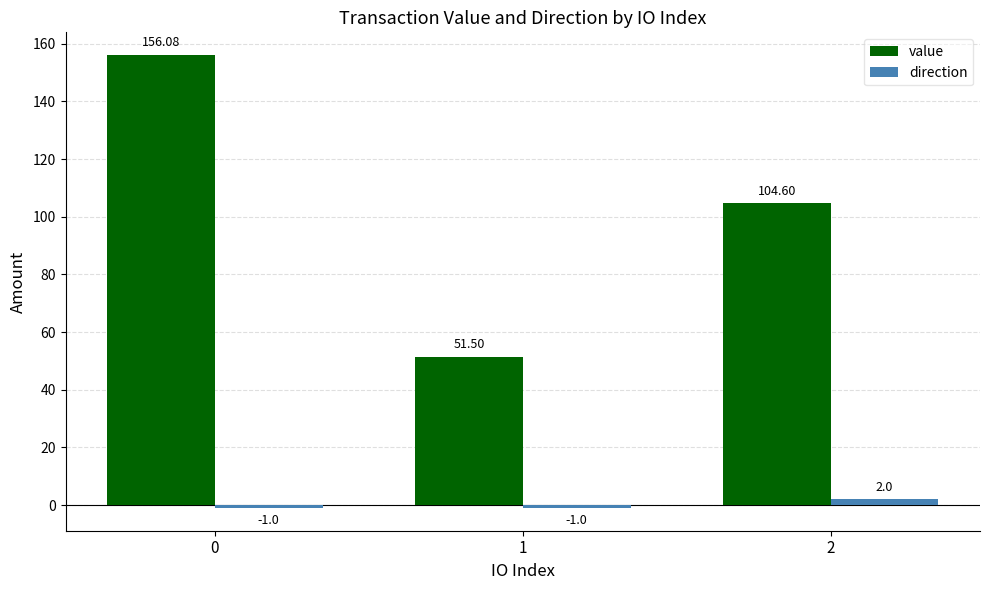

Which series has the largest total across all categories?

value